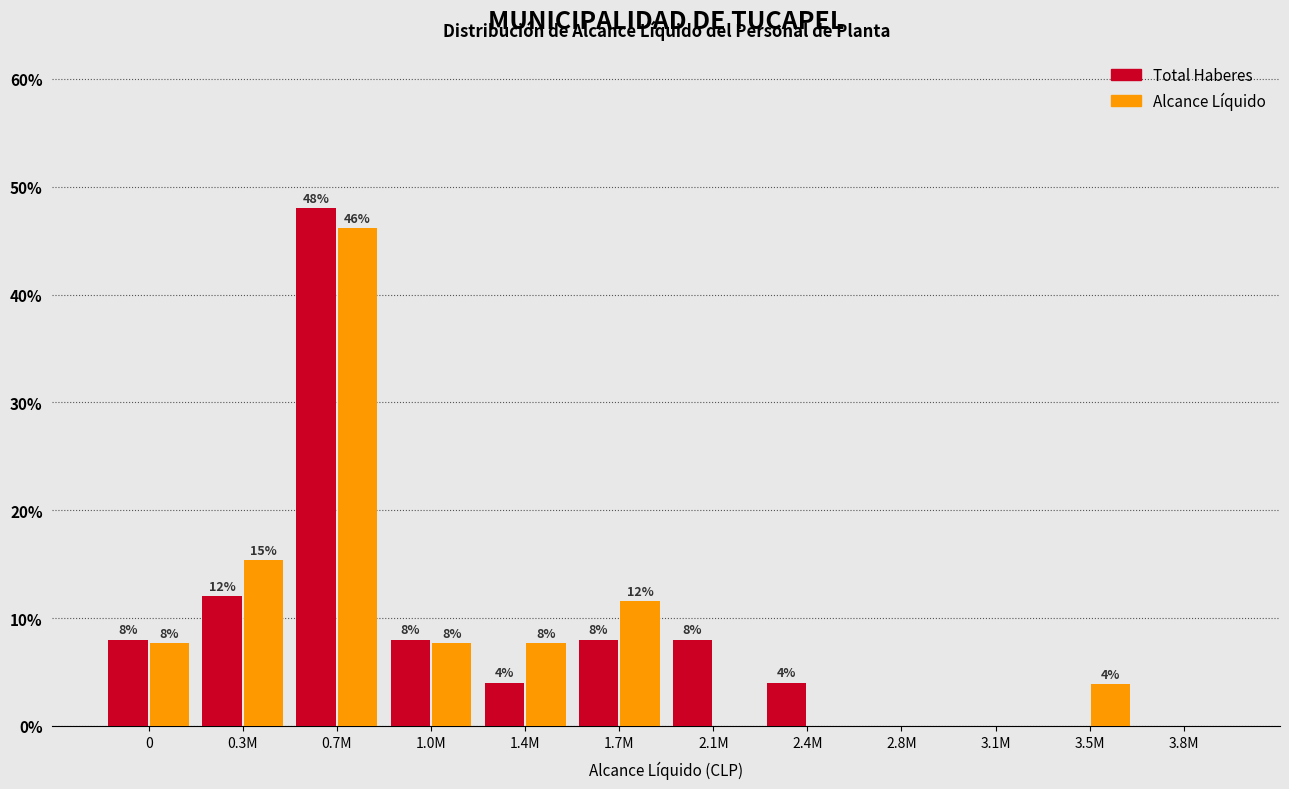

The Total Haberes series shows 0.0 at 3.1M. True or false?

True